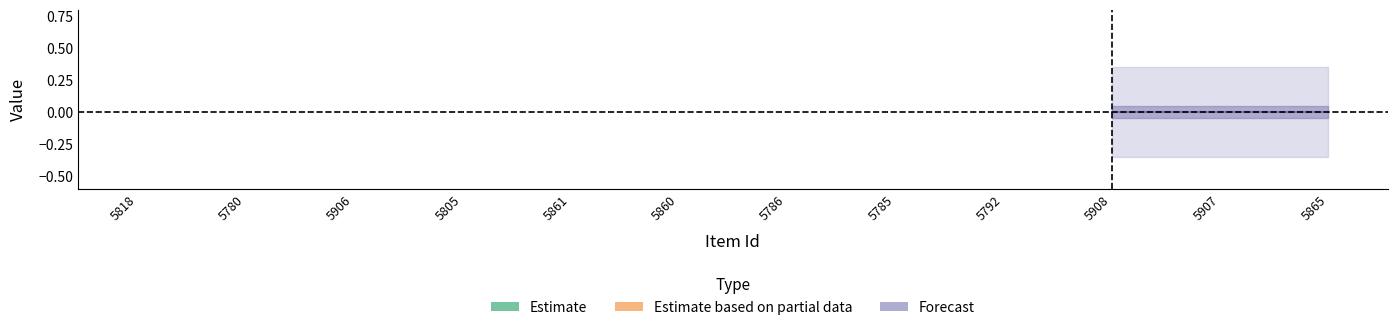

Which has a higher value, 5792 or 5780?

5792